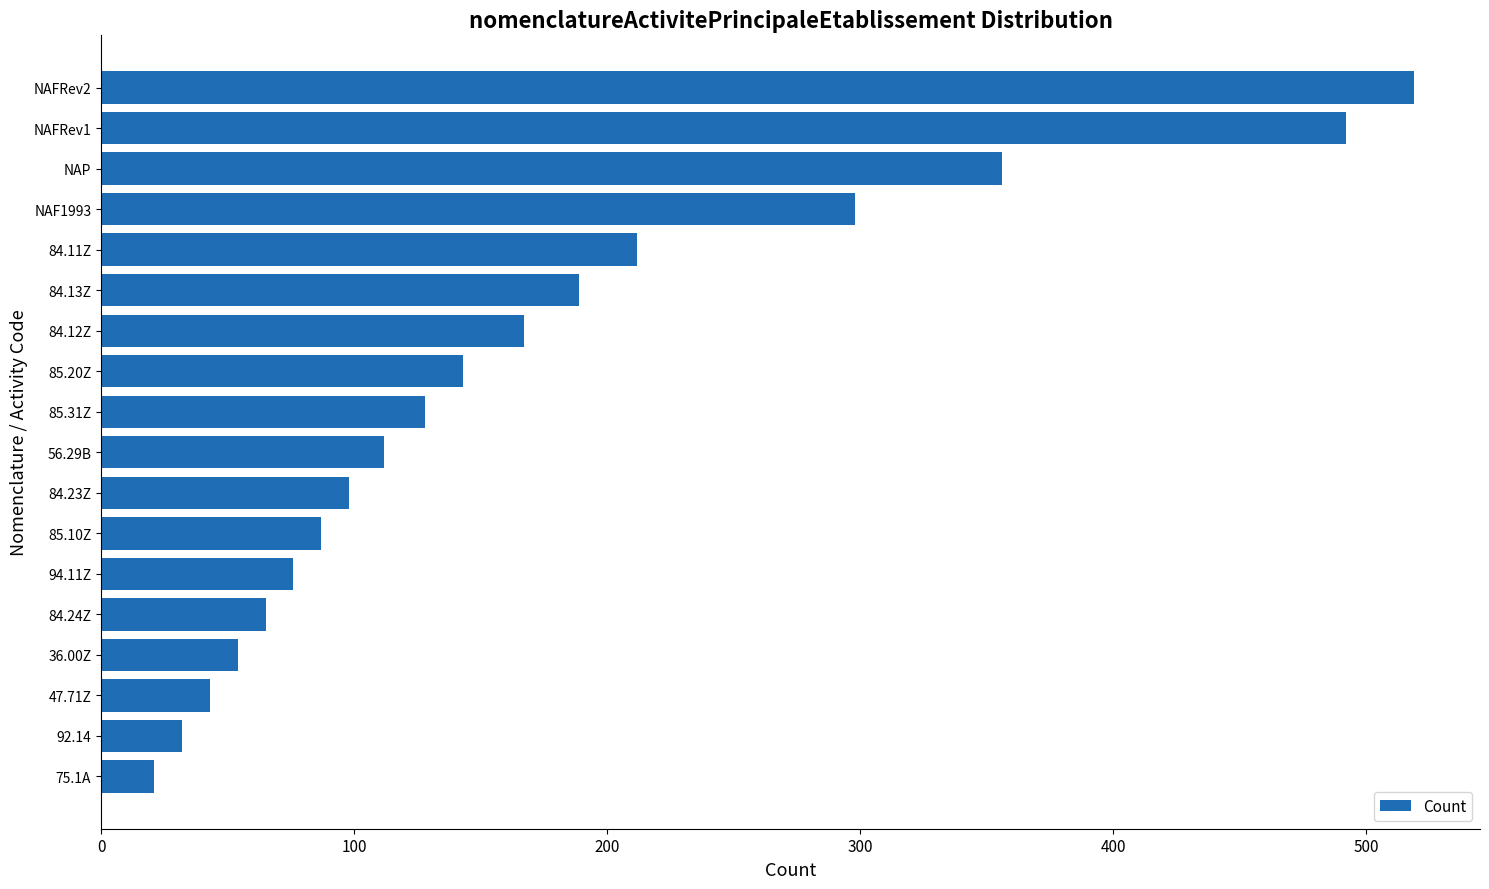

How many values are below 128?

9